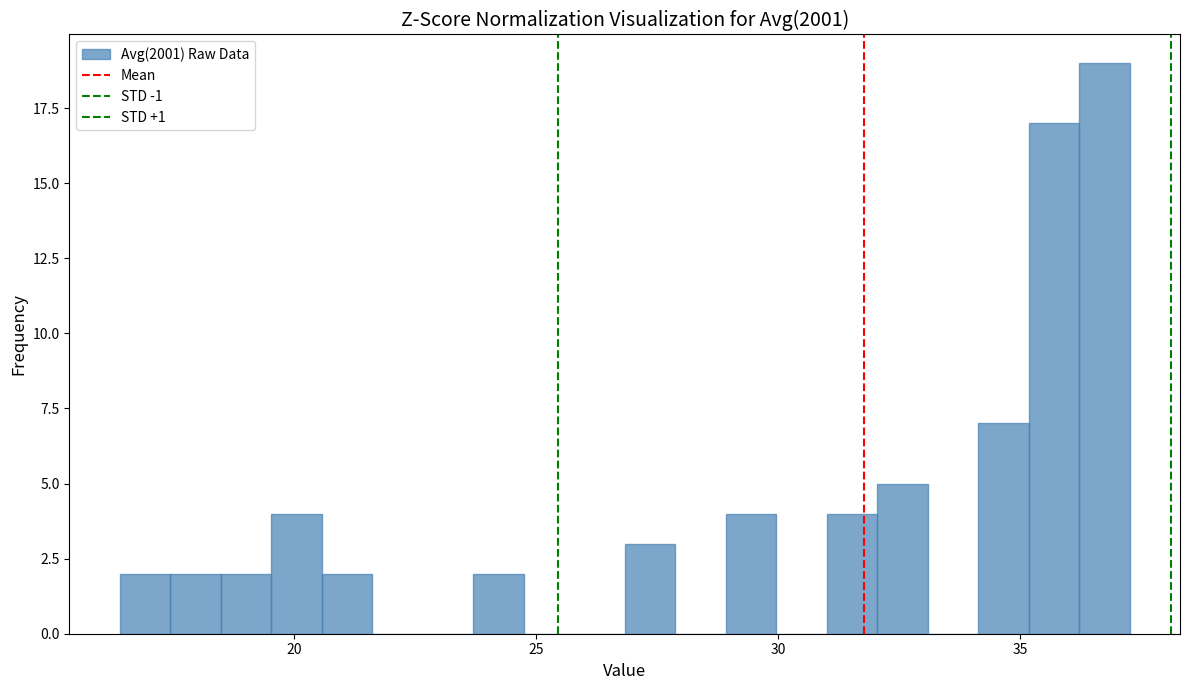

Around what value on the x-axis is the tallest bar? Give the approximate position of its centre, as read against the axis.

36.5